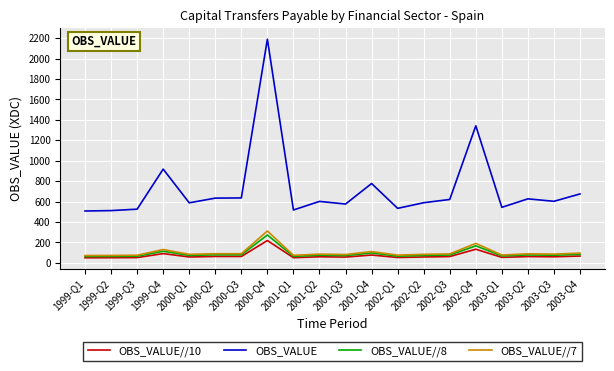

True or false: OBS_VALUE//8 and OBS_VALUE intersect in this chart.

False